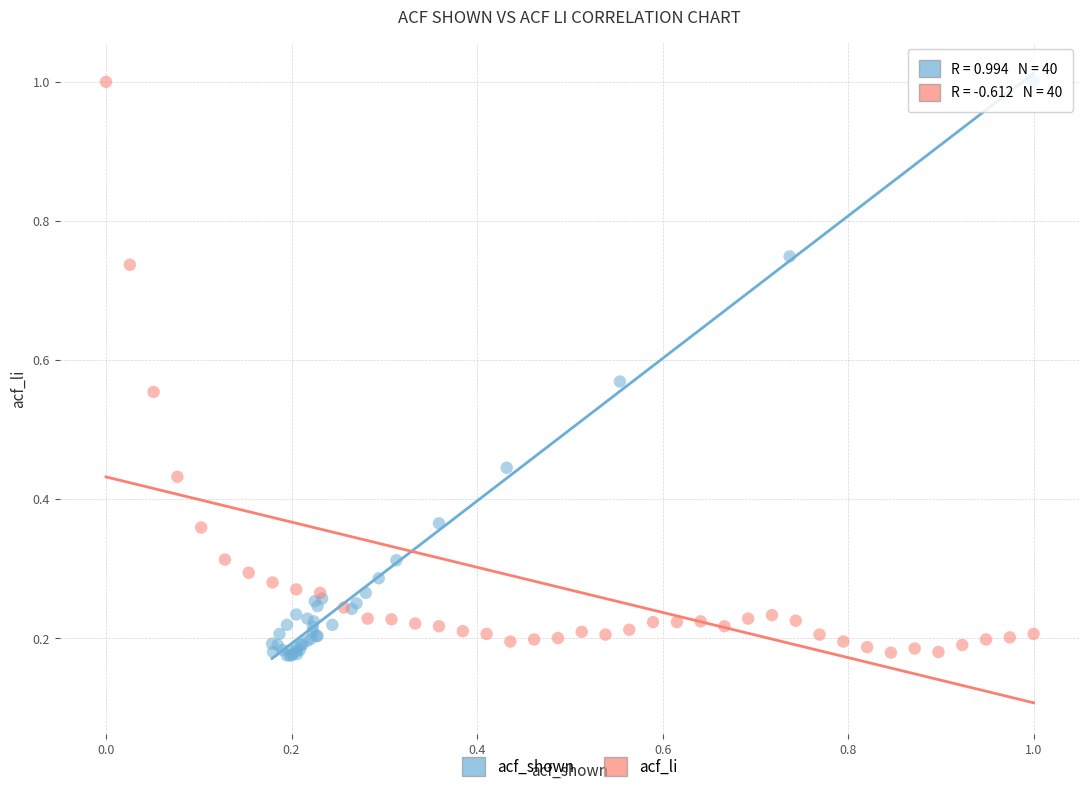

Which series has the largest Y range (max minus min)?

acf_shown